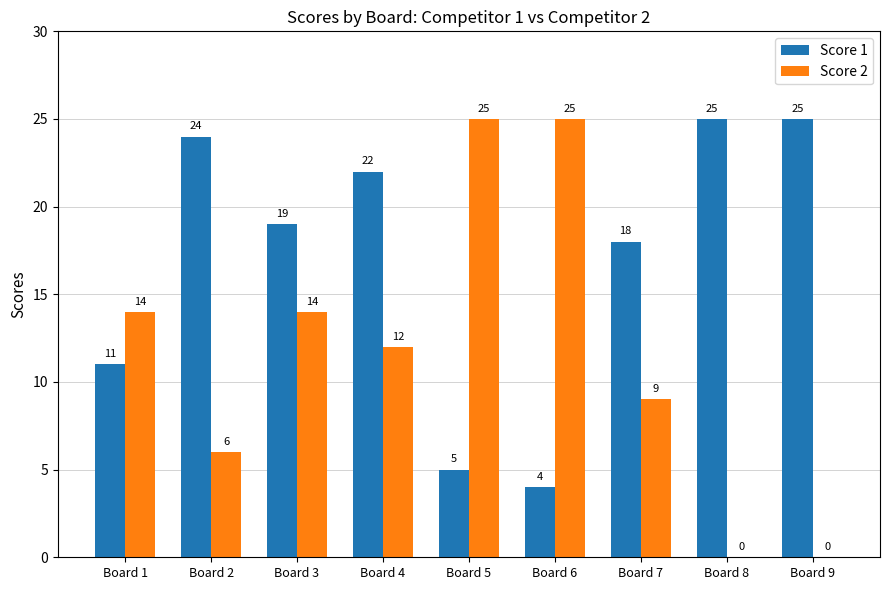

True or false: Score 1 has a value of 13 at Board 9.

False